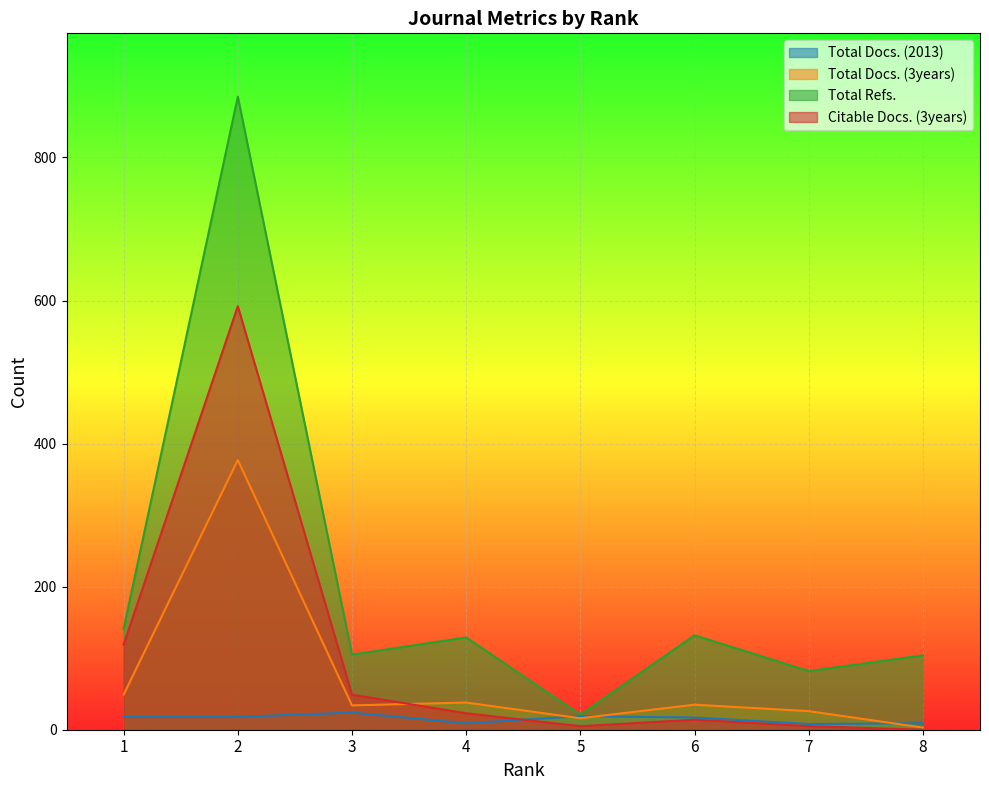

What is the value of the Total Docs. (3years) point at the 1st from the left?

49